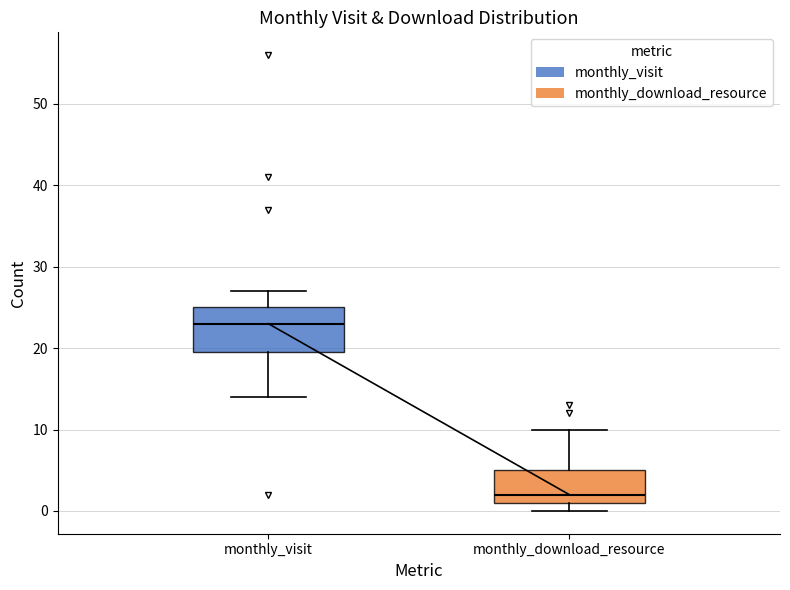

Where does the upper whisker of the box for monthly_download_resource end on the y-axis? The values are not printed on the chart, so give them approximately, as read against the axis.

10